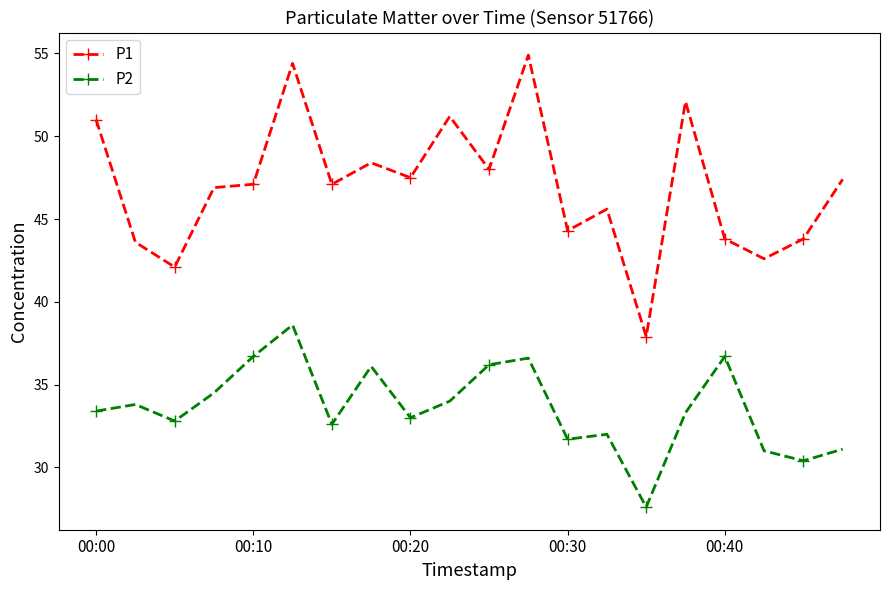

True or false: P1 has more than 1 points higher than both neighbors.

True